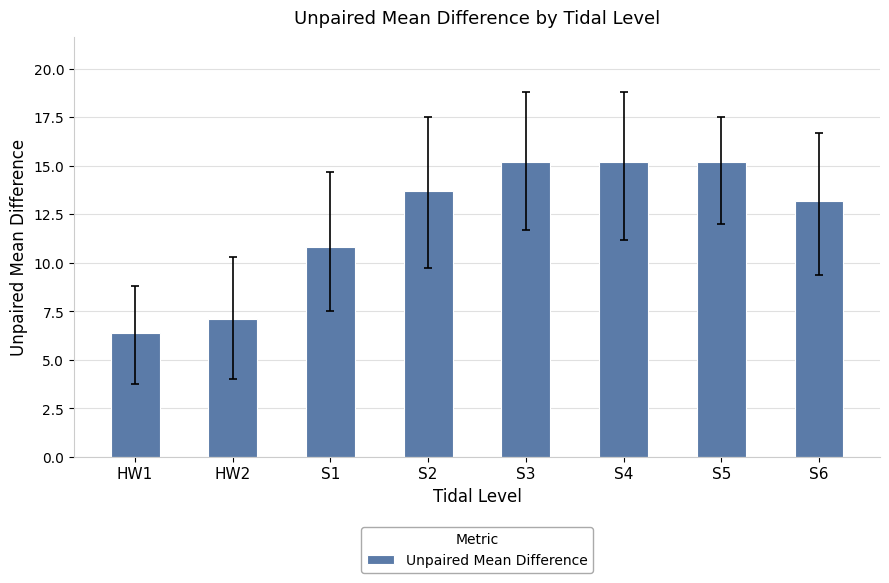

Which label corresponds to the smallest value in the chart?

HW1